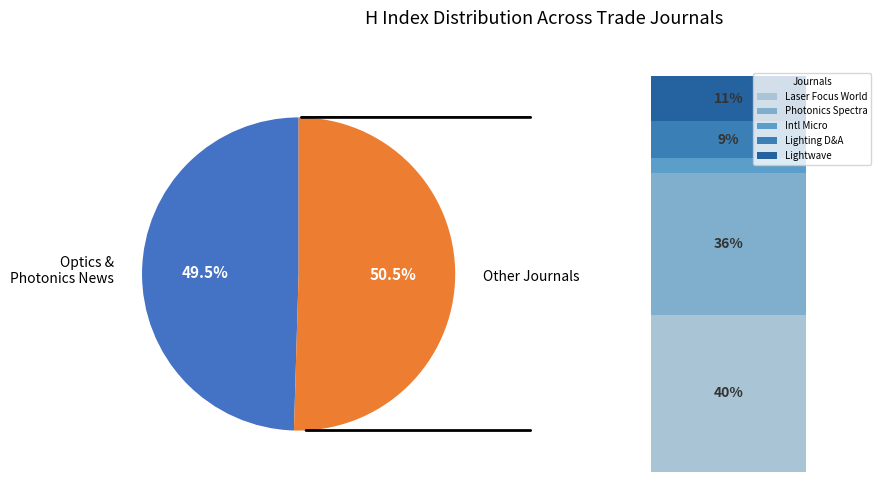

What portion of the pie excludes Other Journals?

49.5%